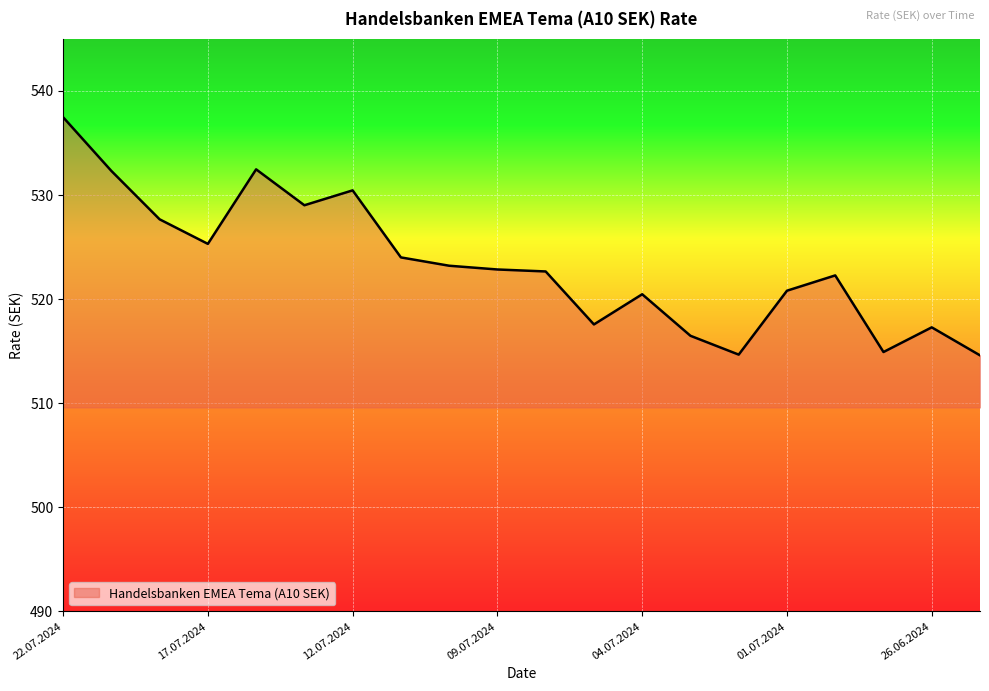

What is the maximum value shown in the chart?

537.5